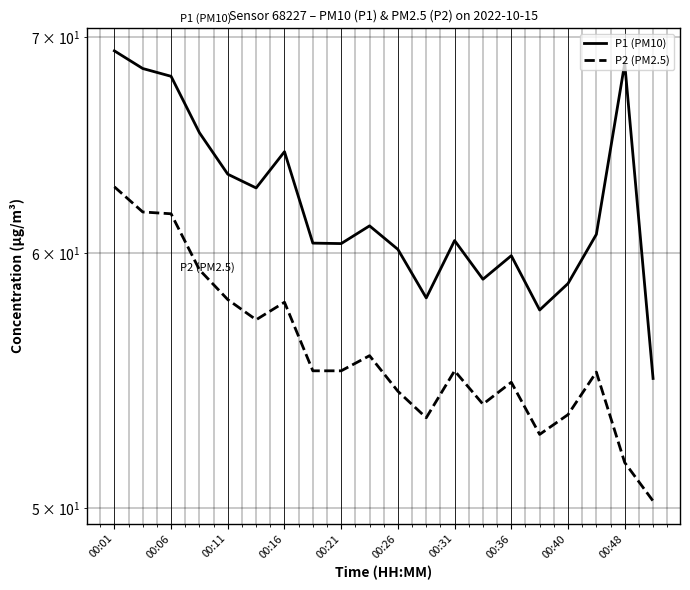

The value of P1 (PM10) at 19 is 54.9. True or false?

True